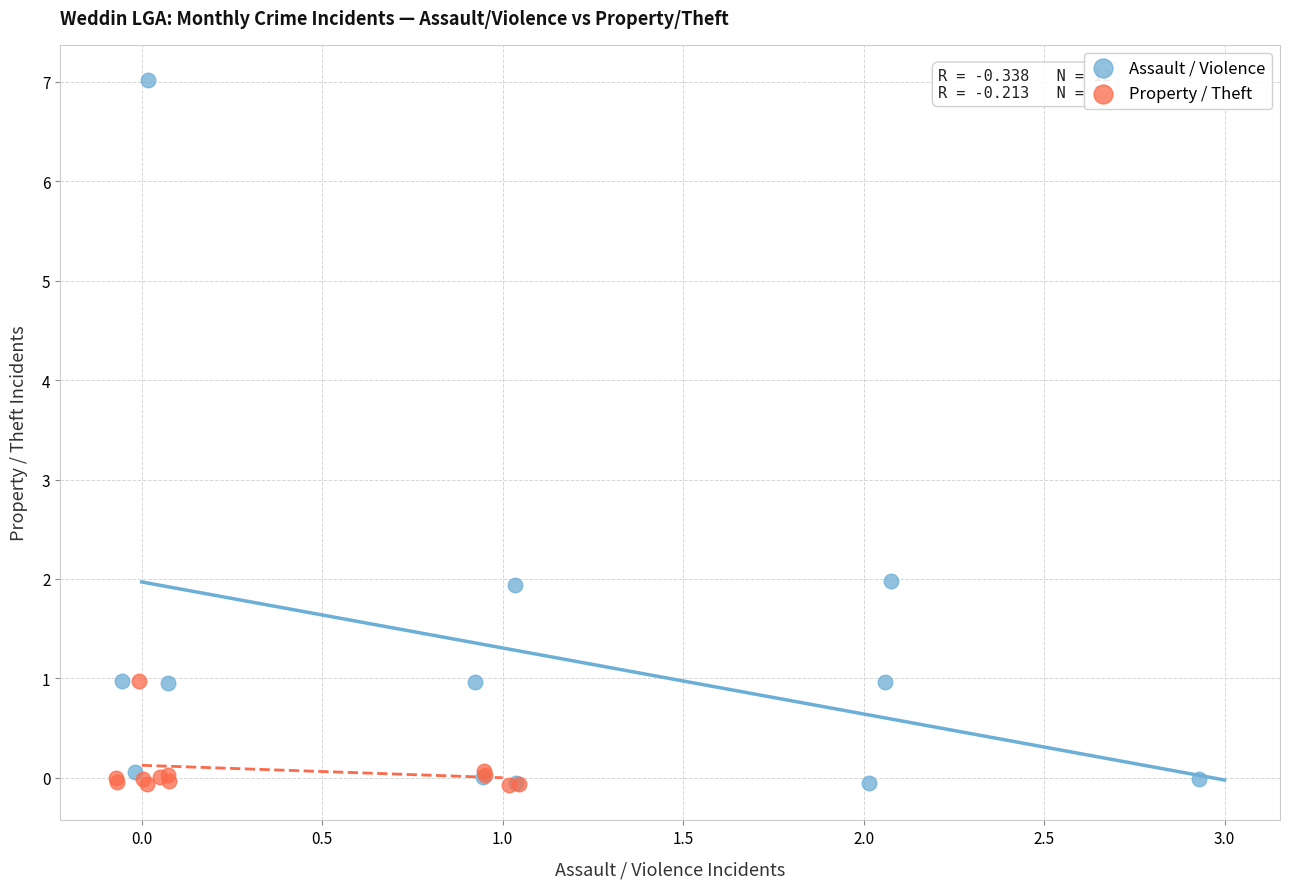

What are all the series names shown in the legend?

Assault / Violence, Property / Theft